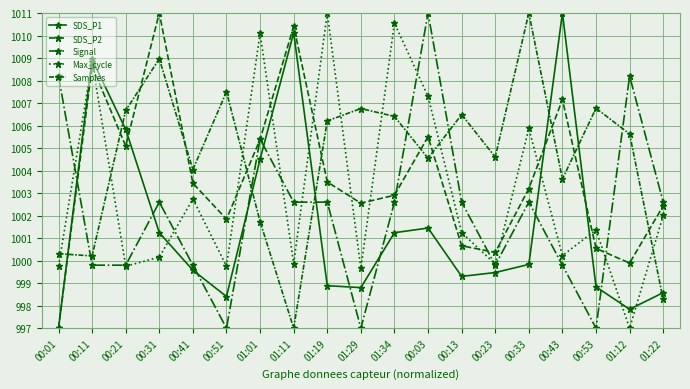

What is the difference between the SDS_P1 values at 01:12 and 00:11?

11.1